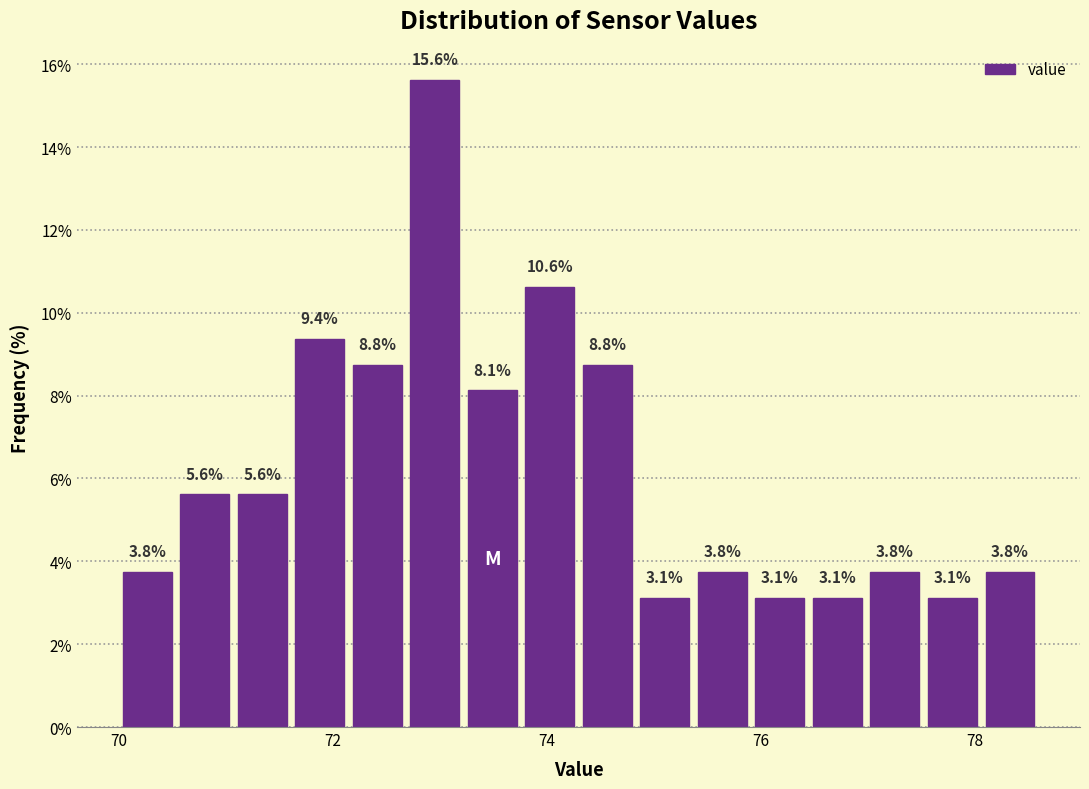

Around what value on the x-axis is the tallest bar? Give the approximate position of its centre, as read against the axis.

73.0